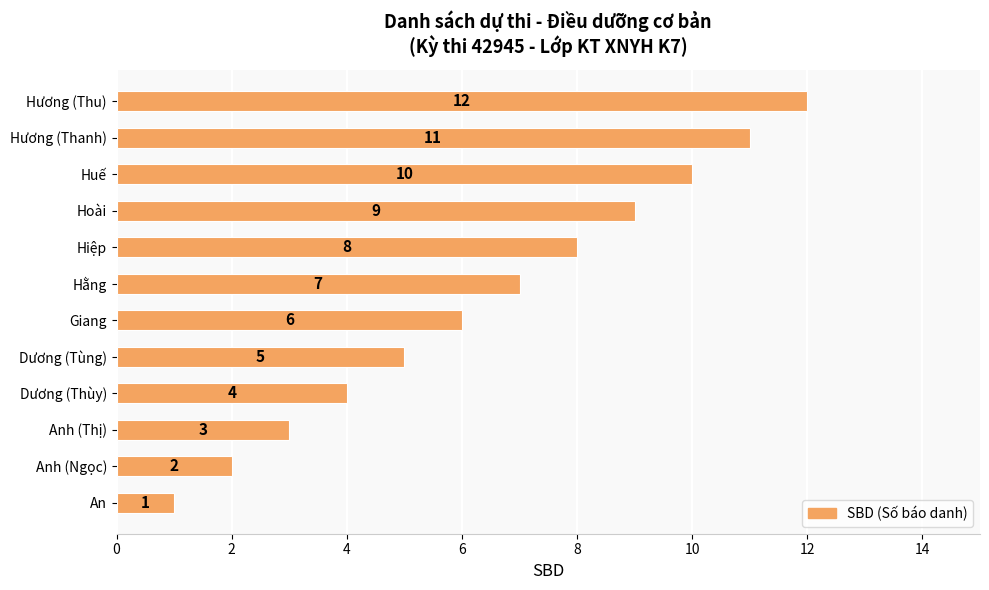

Between Dương (Thùy) and Hằng, which is larger?

Hằng